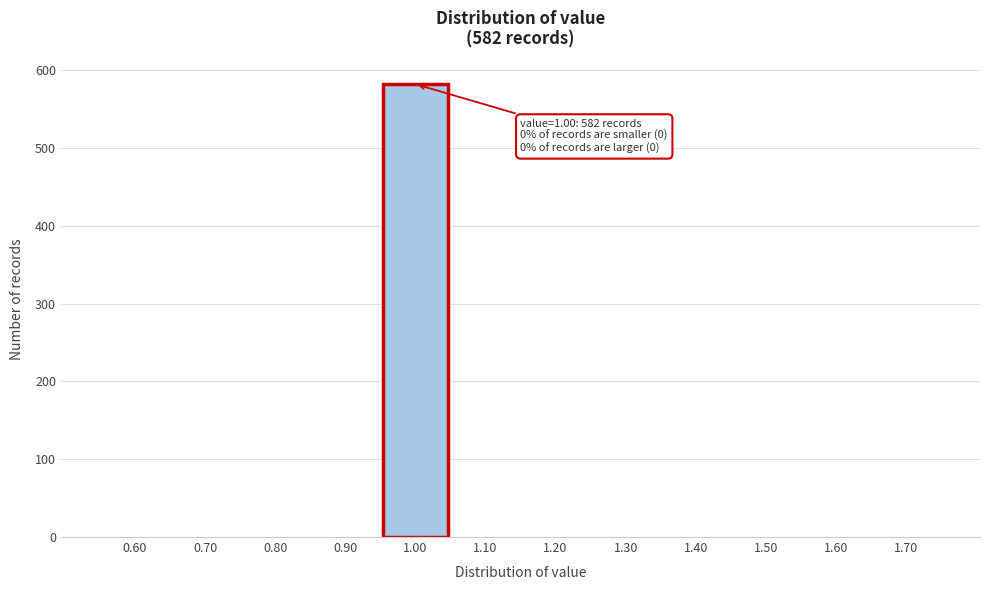

Over which range of the x-axis is the bar tallest?

0.95 to 1.05